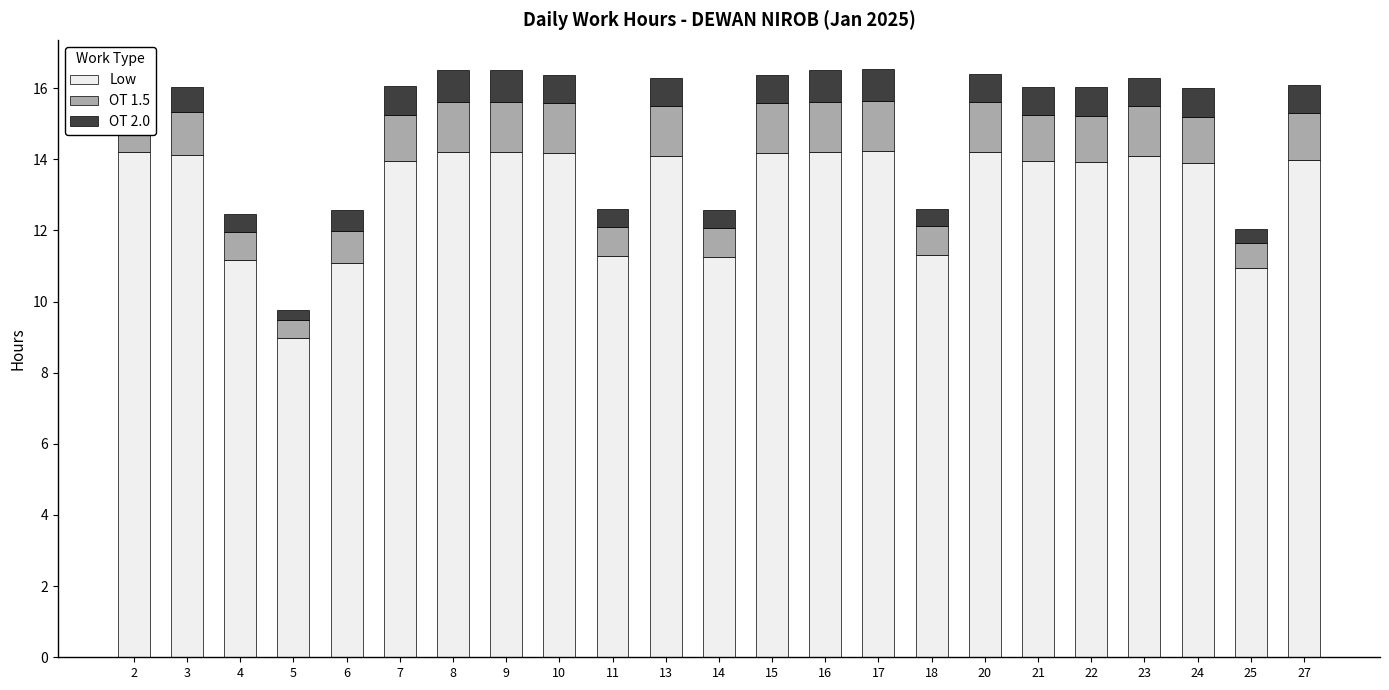

At which category is the sum across all series the highest?

17